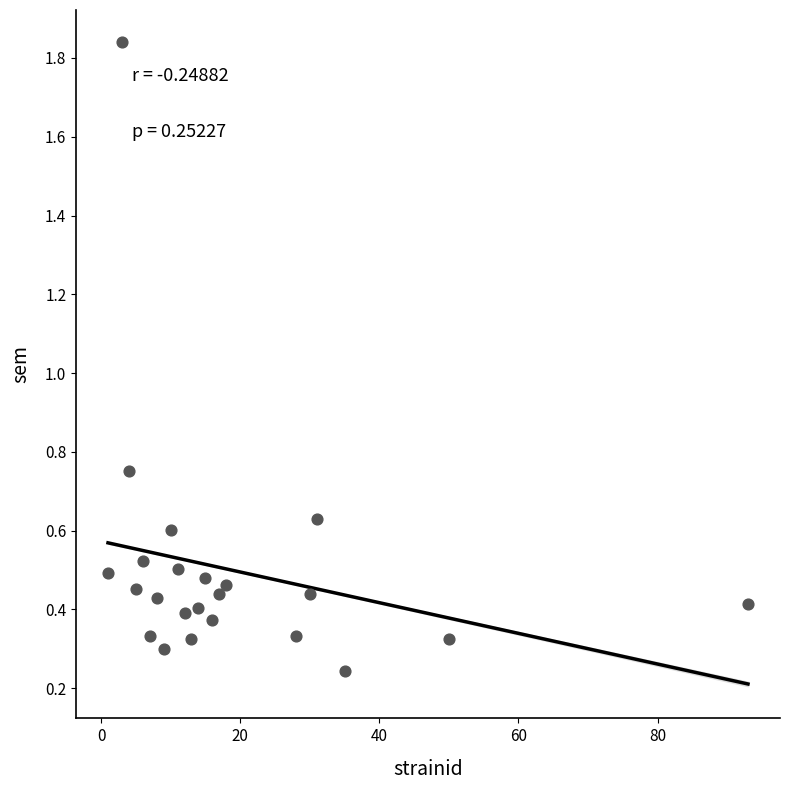

What is the range of Y values (max minus min)?

1.6